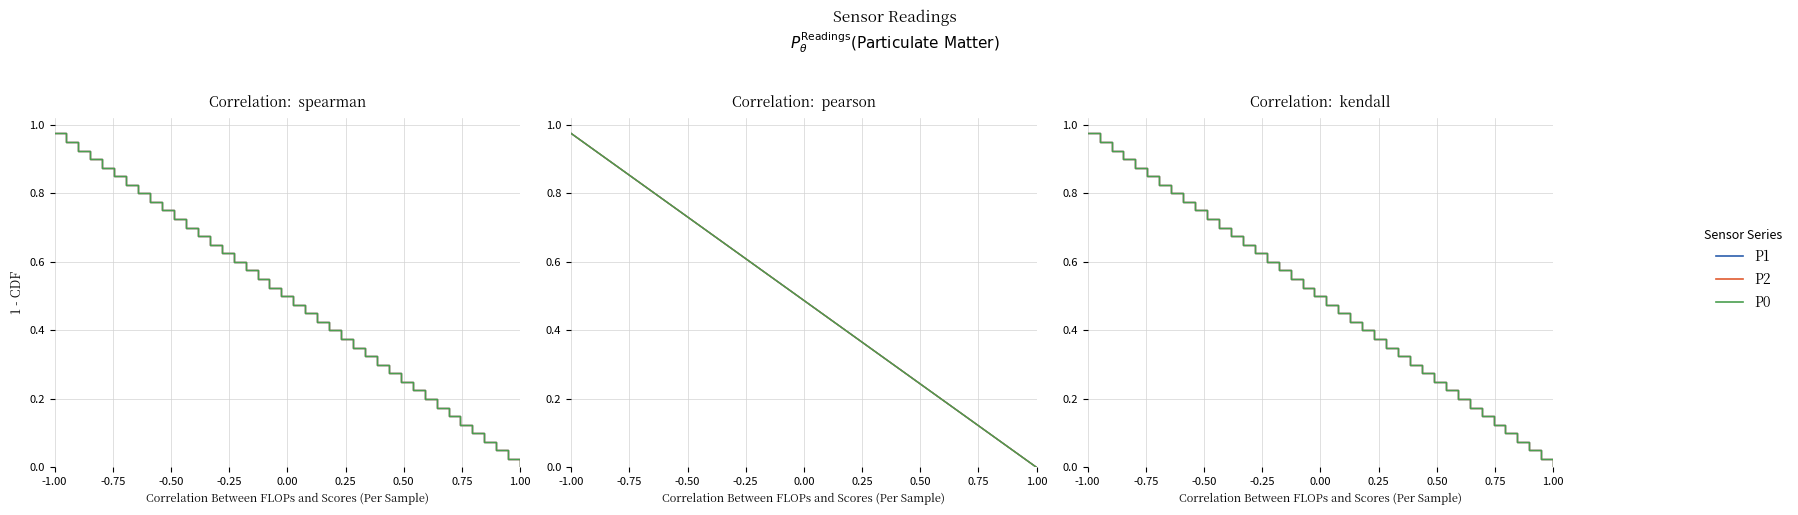

Which series has the largest range (max minus min)?

P1